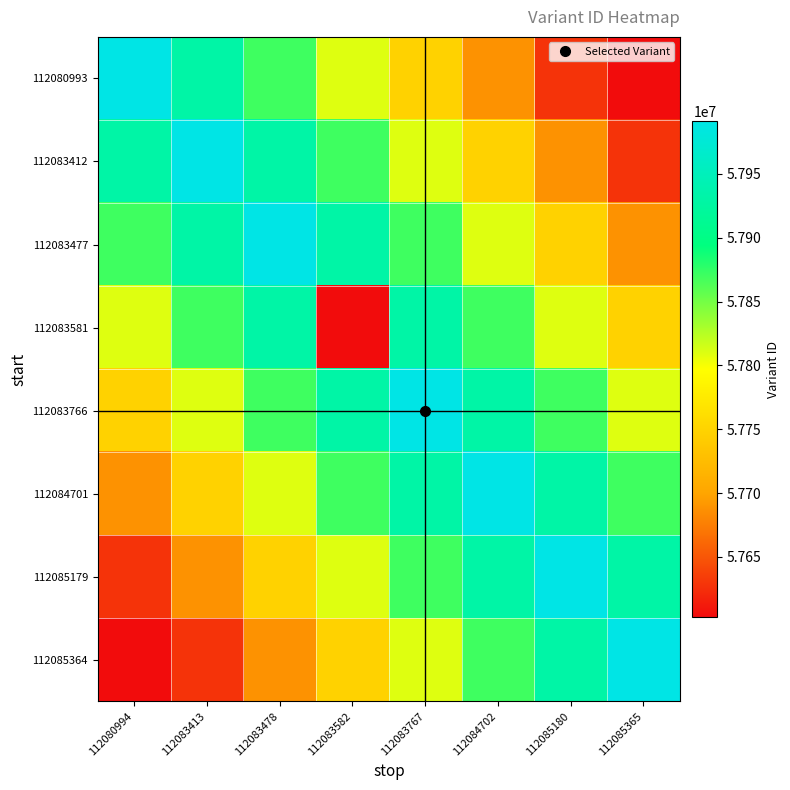

Reading right to left, list all the values displayed in this chart.

112080993: 112085365=57603011.0	112085180=57627270.6	112084702=57687919.7	112083767=57748568.8	112083582=57809217.8	112083478=57869866.9	112083413=57930515.9	112080994=57991148.0
112083412: 112085365=57627270.6	112085180=57687919.7	112084702=57748568.8	112083767=57809217.8	112083582=57869866.9	112083478=57930515.9	112083413=57991151.0	112080994=57930515.9
112083477: 112085365=57687919.7	112085180=57748568.8	112084702=57809217.8	112083767=57869866.9	112083582=57930515.9	112083478=57991154.0	112083413=57930515.9	112080994=57869866.9
112083581: 112085365=57748568.8	112085180=57809217.8	112084702=57869866.9	112083767=57930515.9	112083582=57603011.0	112083478=57930515.9	112083413=57869866.9	112080994=57809217.8
112083766: 112085365=57809217.8	112085180=57869866.9	112084702=57930515.9	112083767=57991157.0	112083582=57930515.9	112083478=57869866.9	112083413=57809217.8	112080994=57748568.8
112084701: 112085365=57869866.9	112085180=57930515.9	112084702=57991160.0	112083767=57930515.9	112083582=57869866.9	112083478=57809217.8	112083413=57748568.8	112080994=57687919.7
112085179: 112085365=57930515.9	112085180=57991162.0	112084702=57930515.9	112083767=57869866.9	112083582=57809217.8	112083478=57748568.8	112083413=57687919.7	112080994=57627270.6
112085364: 112085365=57991165.0	112085180=57930515.9	112084702=57869866.9	112083767=57809217.8	112083582=57748568.8	112083478=57687919.7	112083413=57627270.6	112080994=57603011.0